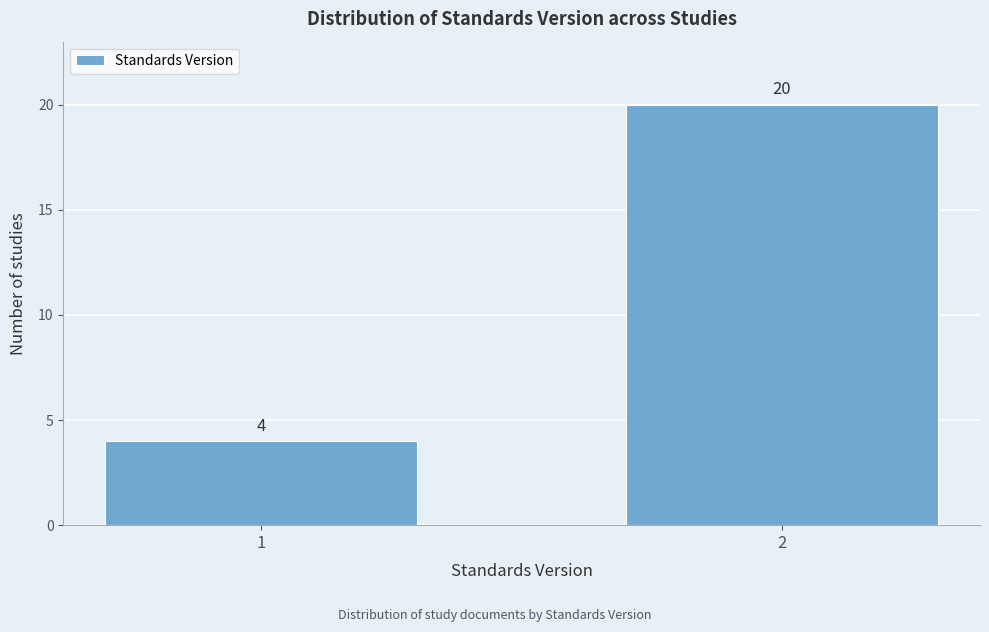

Reading right to left, extract all data points from this chart.

2=20	1=4